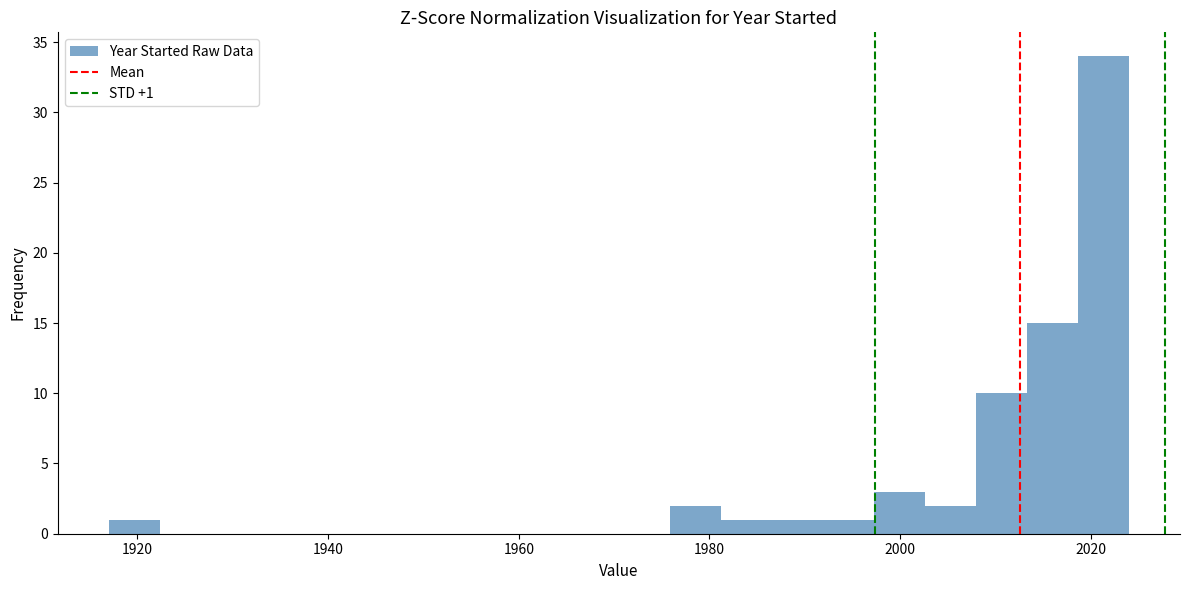

Around what value on the x-axis is the tallest bar? Give the approximate position of its centre, as read against the axis.

2022